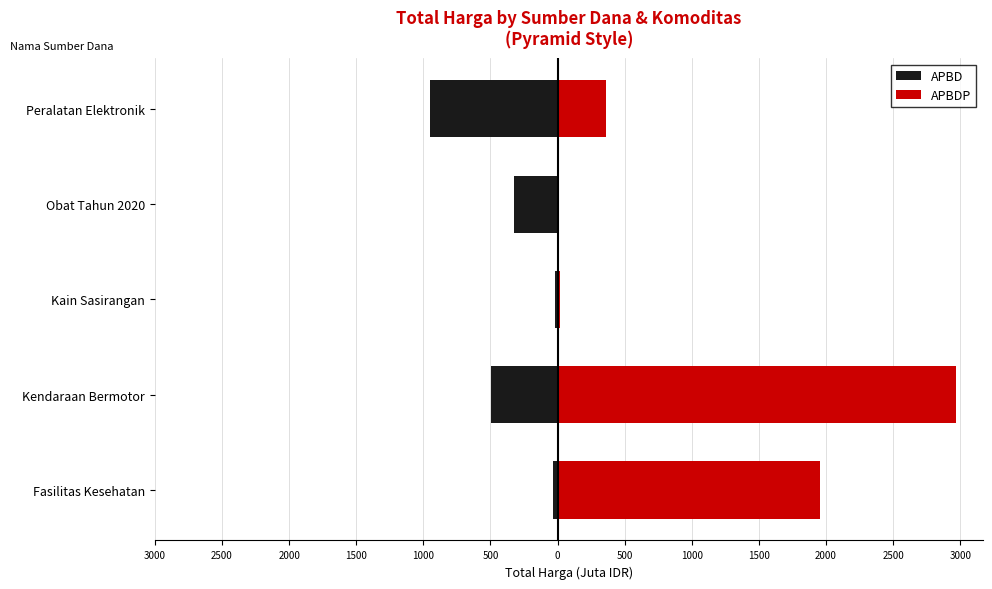

Rank the series by their average value, from highest to lowest.

APBDP, APBD